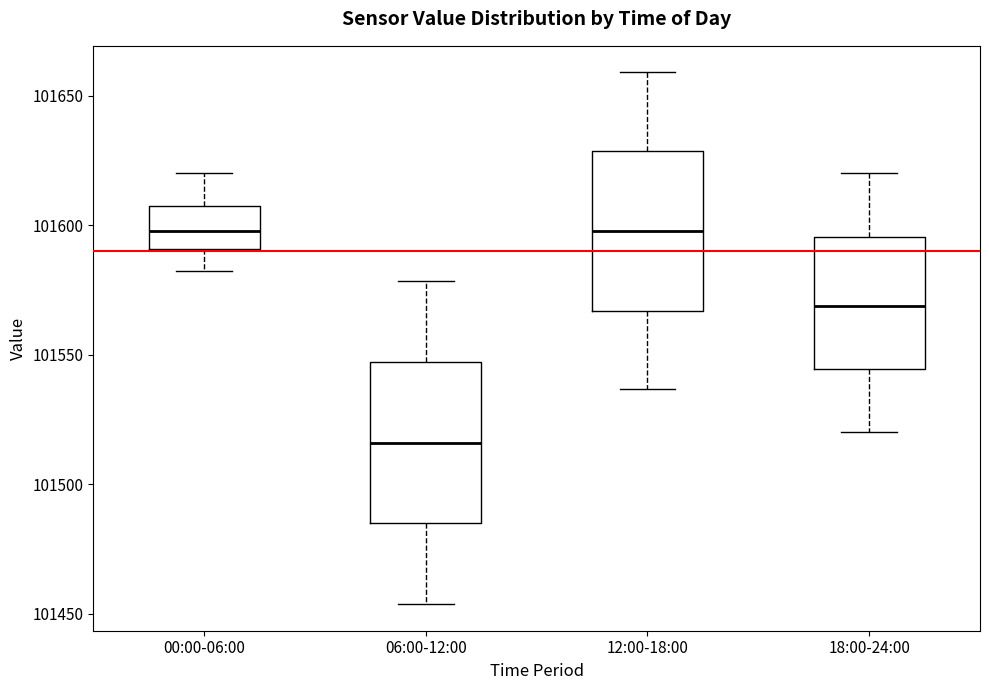

Reading left to right, transcribe this box plot: for each box, give where its median line is, the range the box spans, and where its two whiskers end, as read against the y-axis. The values are not printed on the chart, so give them approximately, as read against the axis.

00:00-06:00: median 101600, box 101590 to 101605, whiskers 101580 to 101620
06:00-12:00: median 101515, box 101485 to 101545, whiskers 101455 to 101580
12:00-18:00: median 101600, box 101565 to 101630, whiskers 101535 to 101660
18:00-24:00: median 101570, box 101545 to 101595, whiskers 101520 to 101620